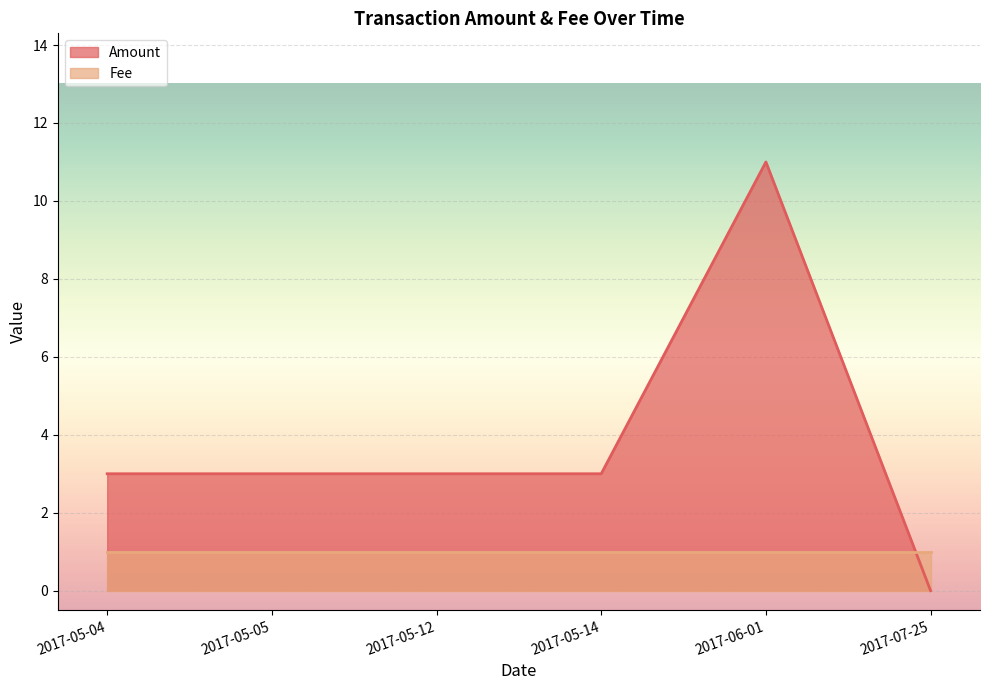

At how many categories does at least one series exceed 9?

1